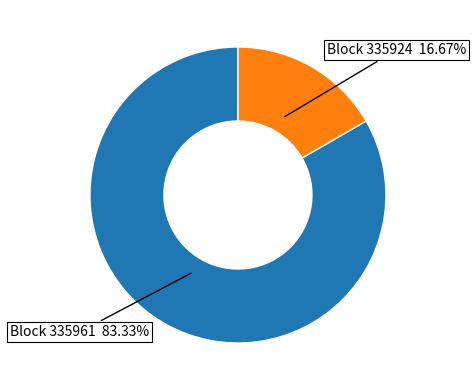

Is there a majority slice in this chart?

Yes